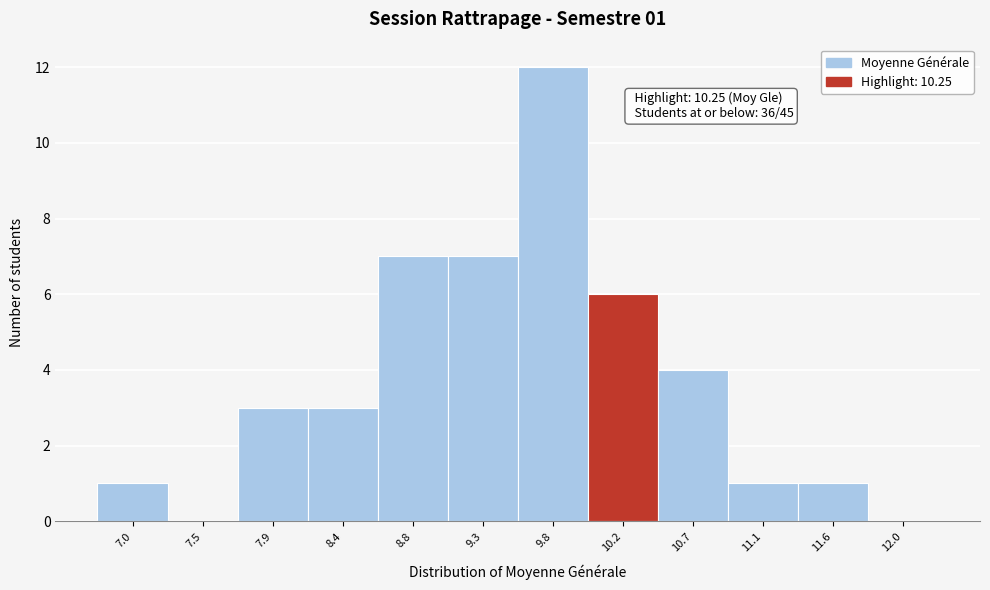

Reading left to right, transcribe all the data shown in this chart.

7.0=1	7.5=0	7.9=3	8.4=3	8.8=7	9.3=7	9.8=12	10.2=6	10.7=4	11.1=1	11.6=1	12.0=0